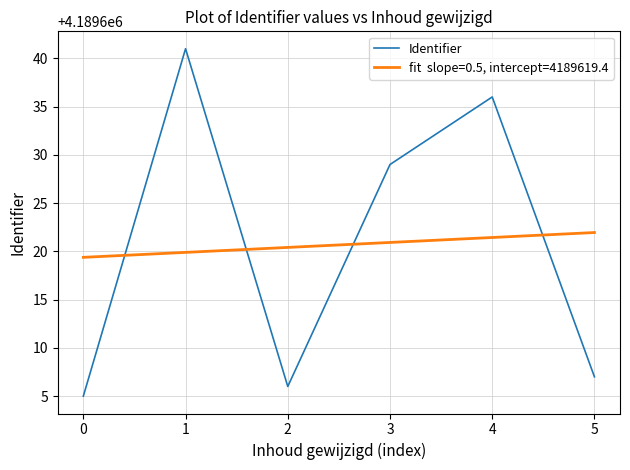

What is the difference between the highest and lowest values at 5?

15.0